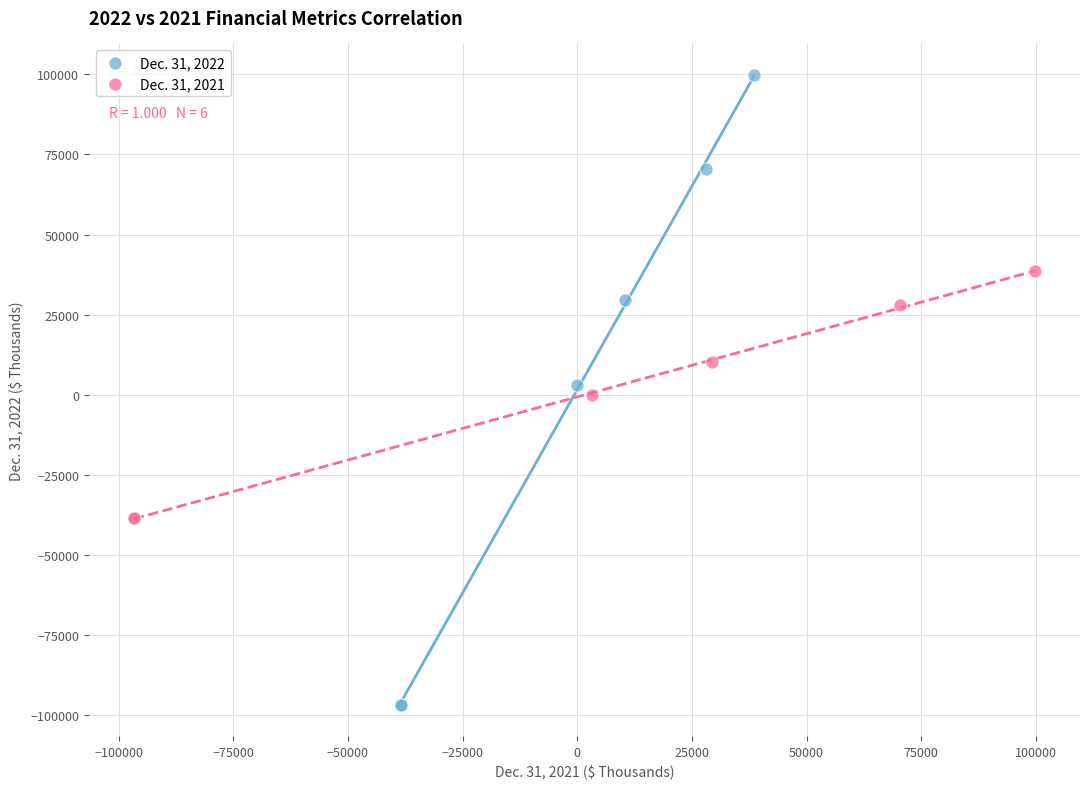

Which series contains the lowest Y value?

Dec. 31, 2022